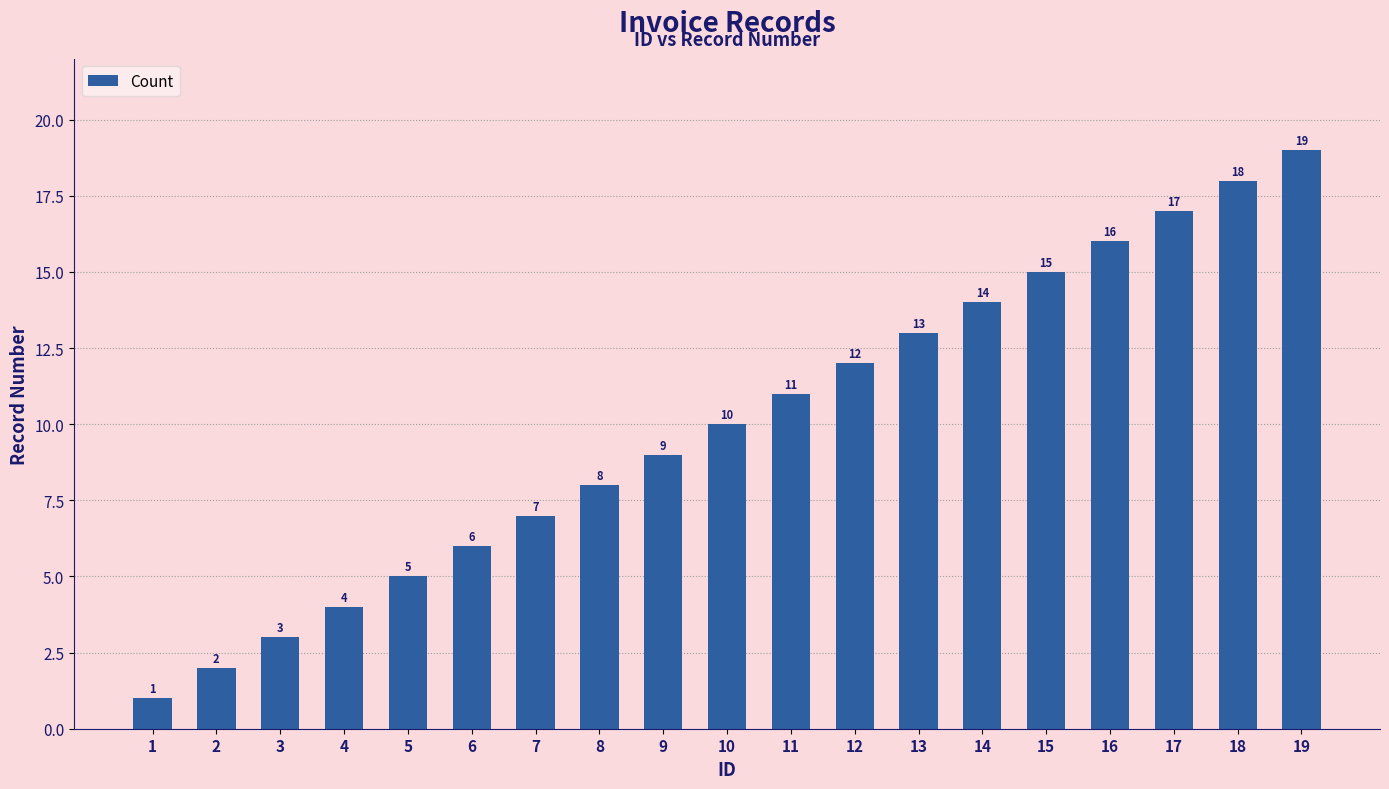

The chart shows a value of 11 at 11. True or false?

True